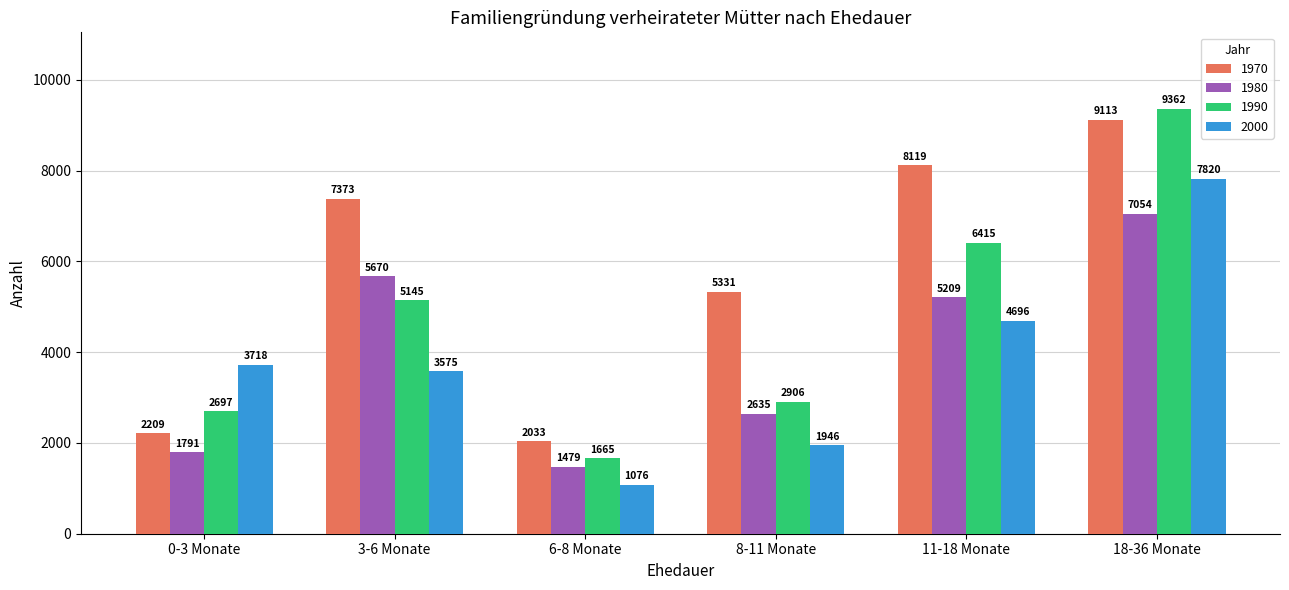

What is the difference between the highest and lowest values at 3-6 Monate?

3798